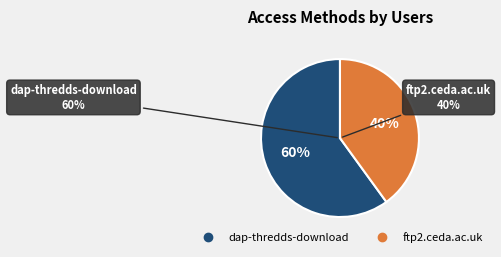

Rank the categories by value from highest to lowest.

dap-thredds-download, ftp2.ceda.ac.uk